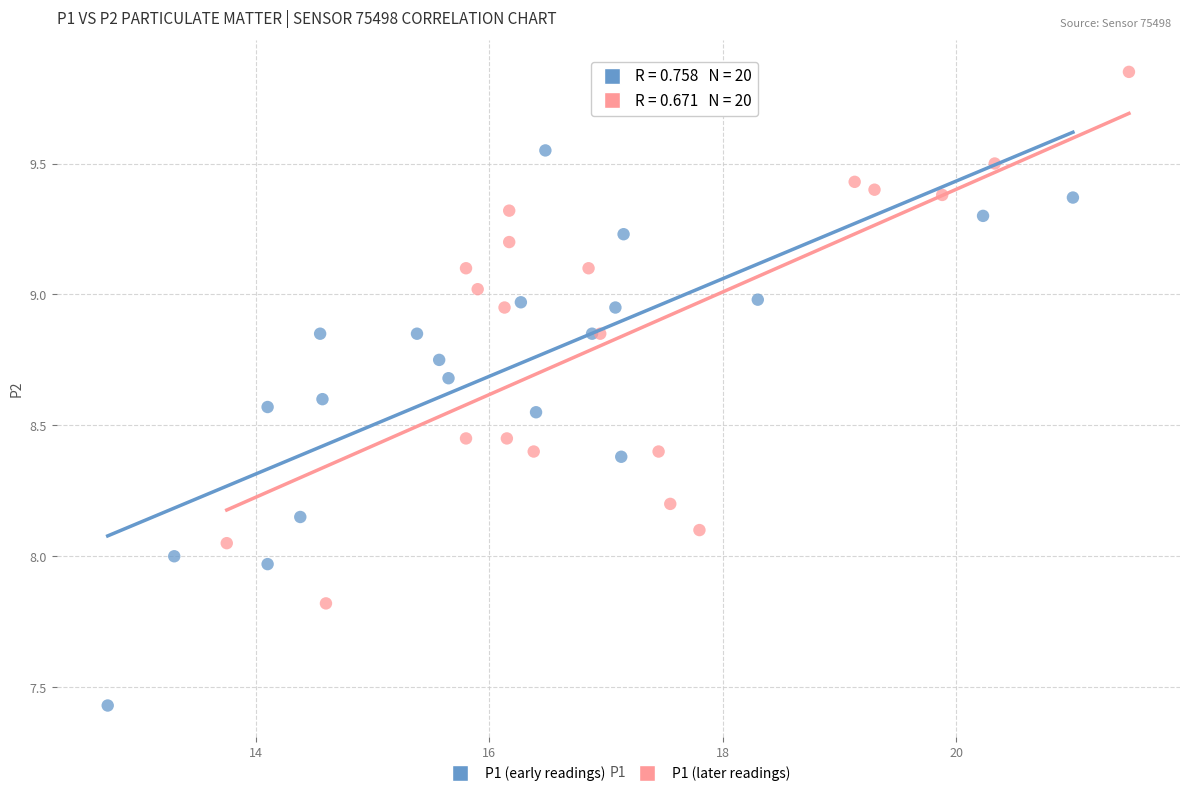

Which series reaches the minimum Y coordinate?

P1 (early readings)